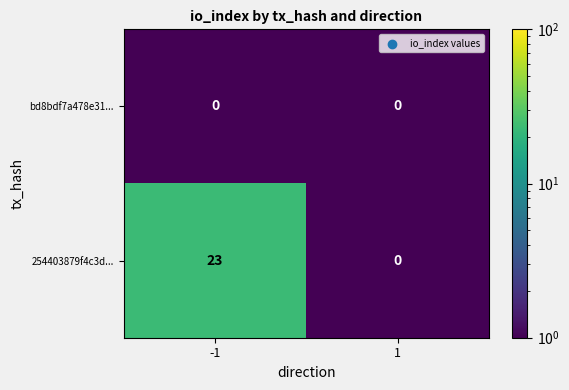

Count the number of data series in this chart.

2